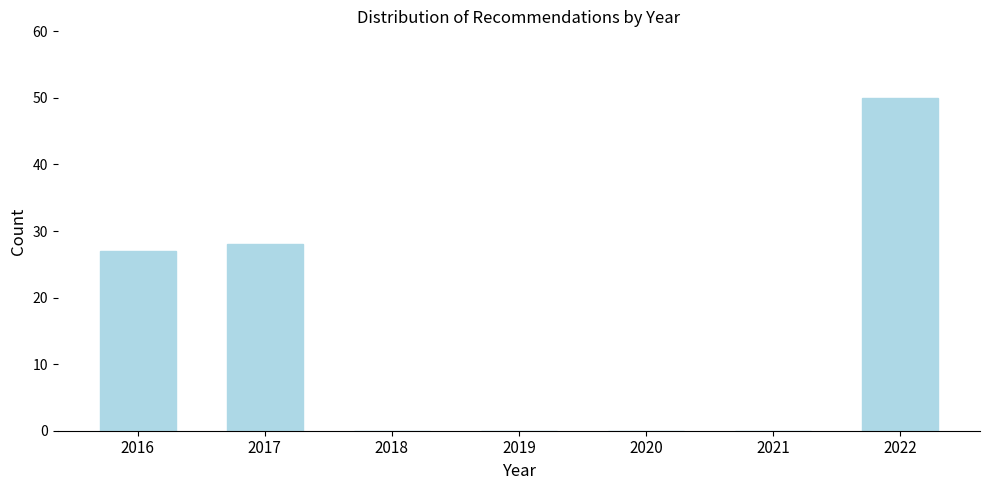

Reading right to left, what are all the values shown in this chart?

2022=50	2021=0	2020=0	2019=0	2018=0	2017=28	2016=27